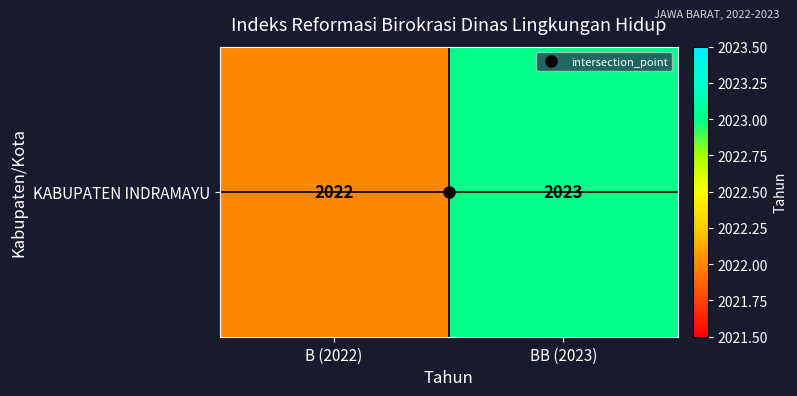

What is the difference between the maximum and minimum values?

1